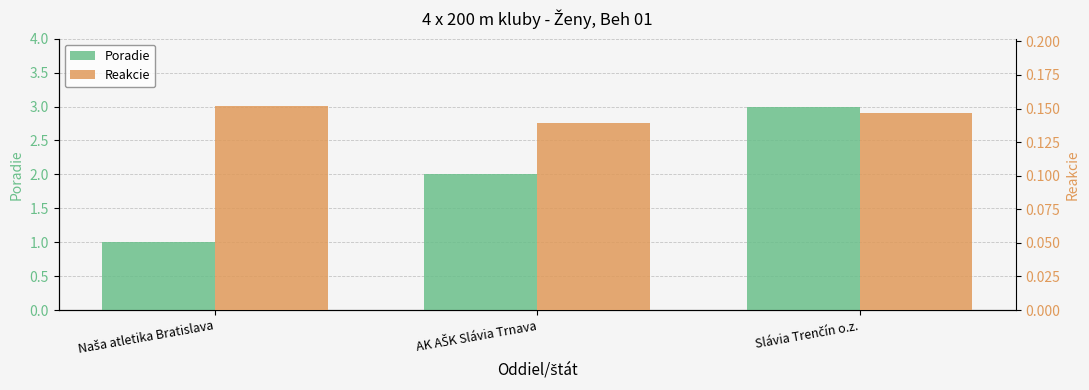

Rank the series by their maximum value, from highest to lowest.

Poradie, Reakcie